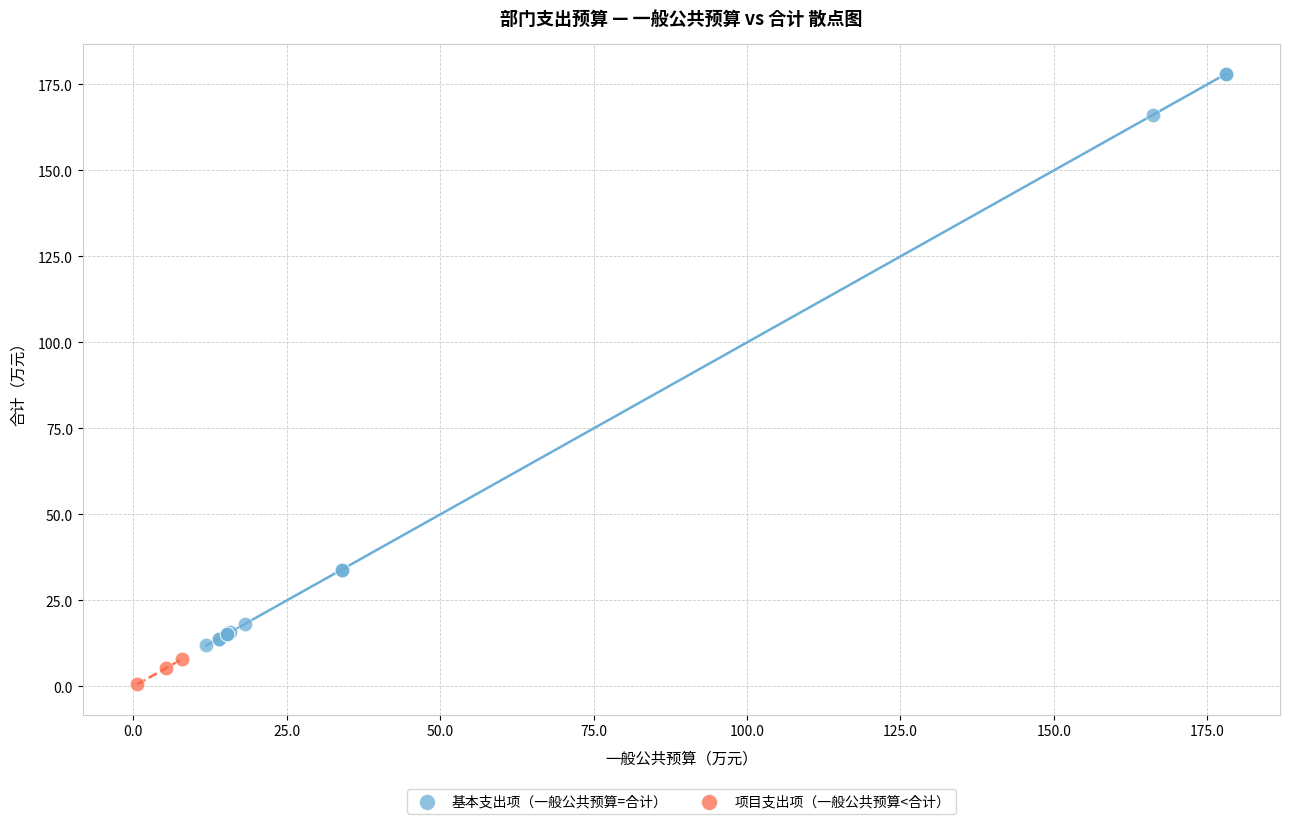

Which series reaches the maximum Y coordinate?

基本支出项（一般公共预算=合计）